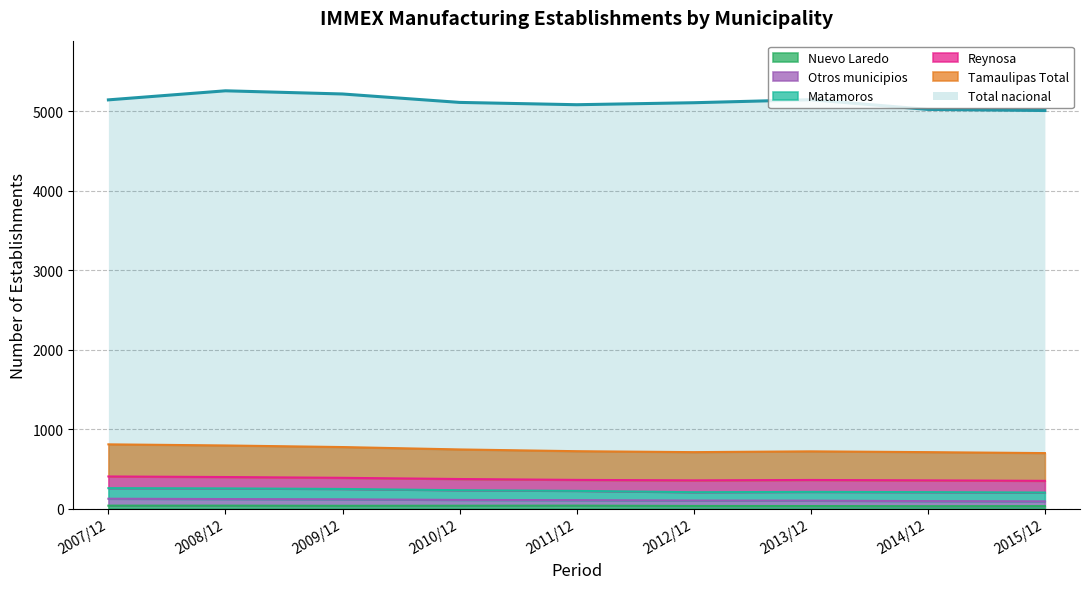

True or false: Tamaulipas Total and Otros municipios cross at least once.

False